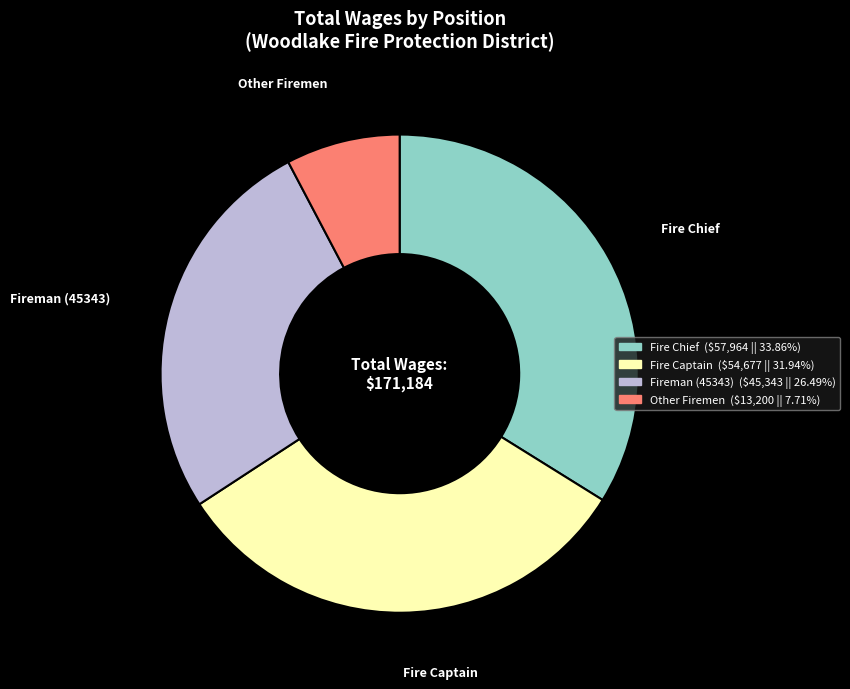

Does any single category account for the majority?

No